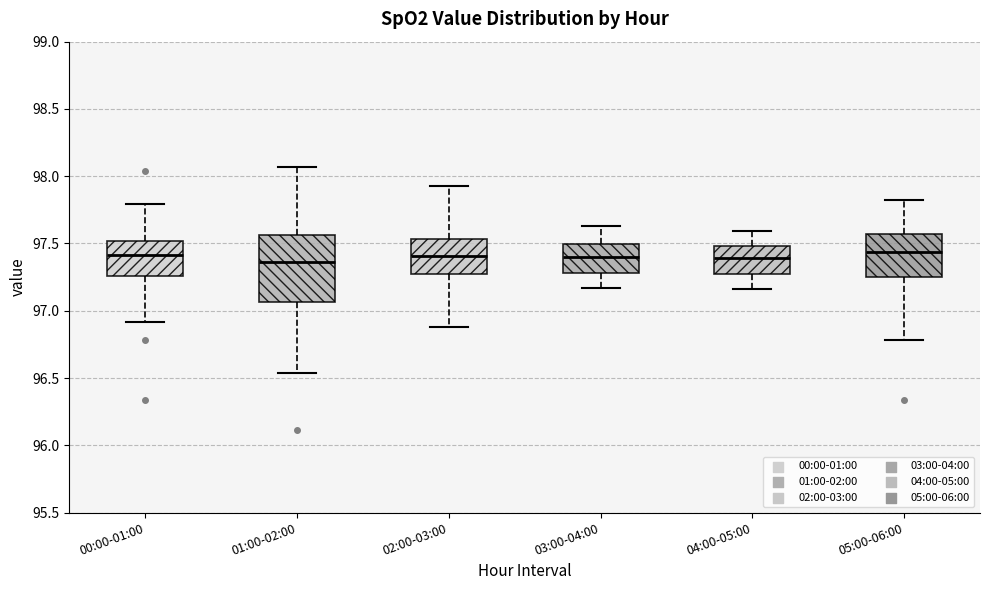

Where does the lower whisker of the box for 03:00-04:00 end on the y-axis? The values are not printed on the chart, so give them approximately, as read against the axis.

97.15